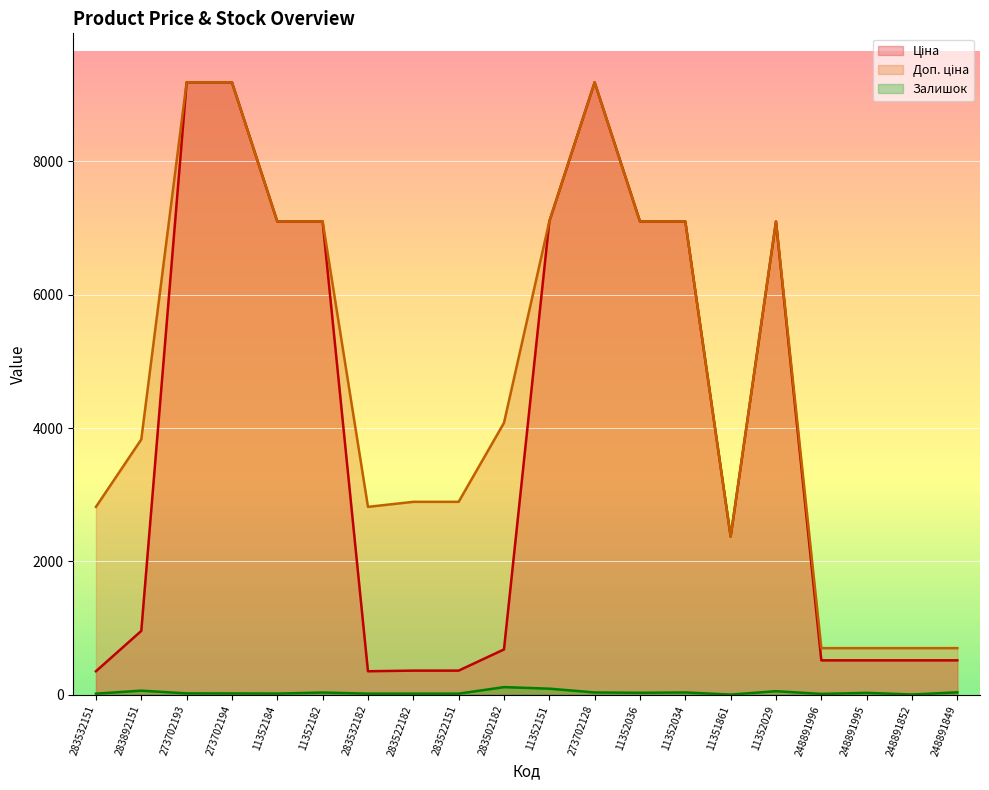

What value does the Залишок series have at 283532182?

16.0